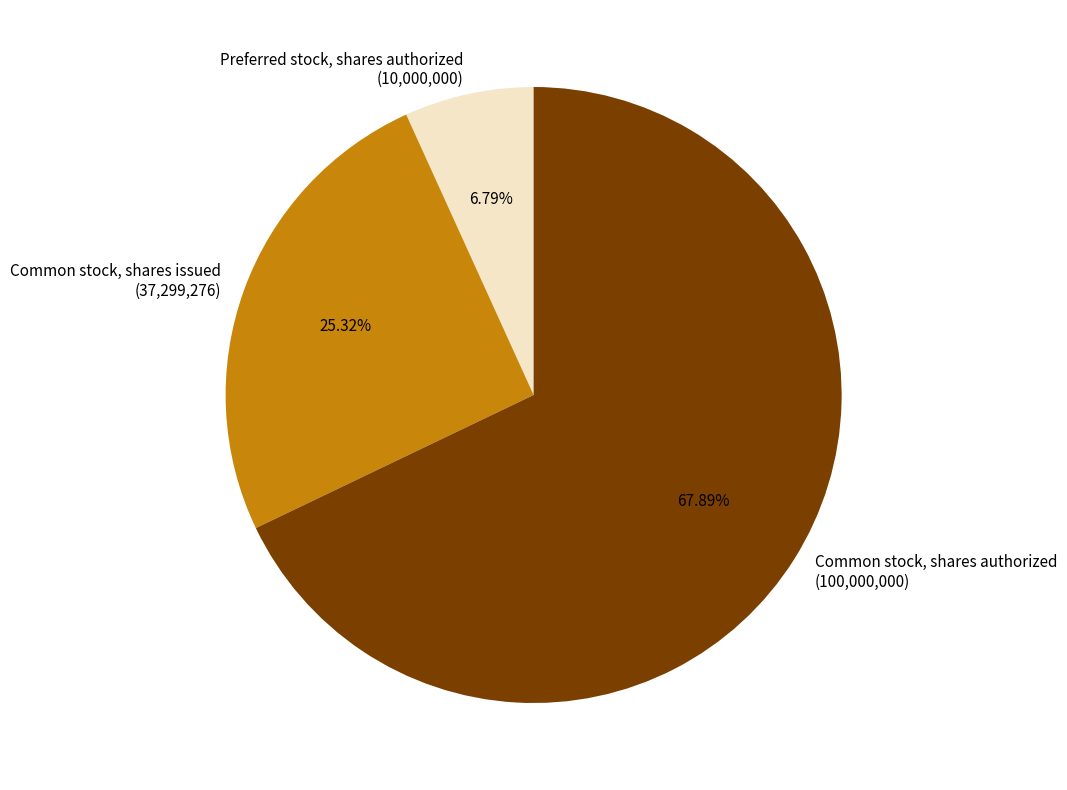

The Preferred stock, shares authorized slice represents 12% of the pie. True or false?

False